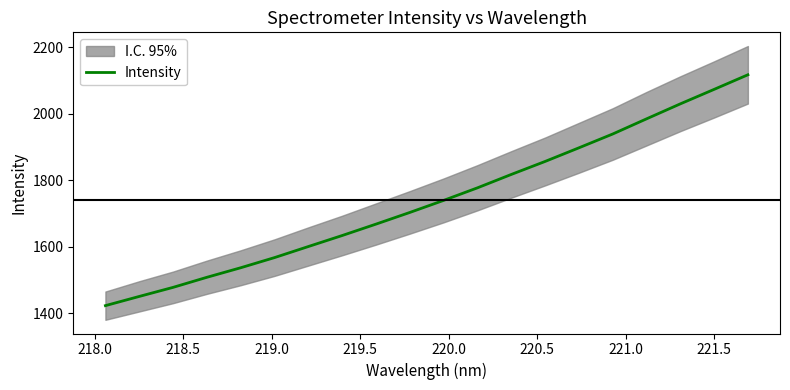

True or false: the data has more than 0 interior local peaks.

False